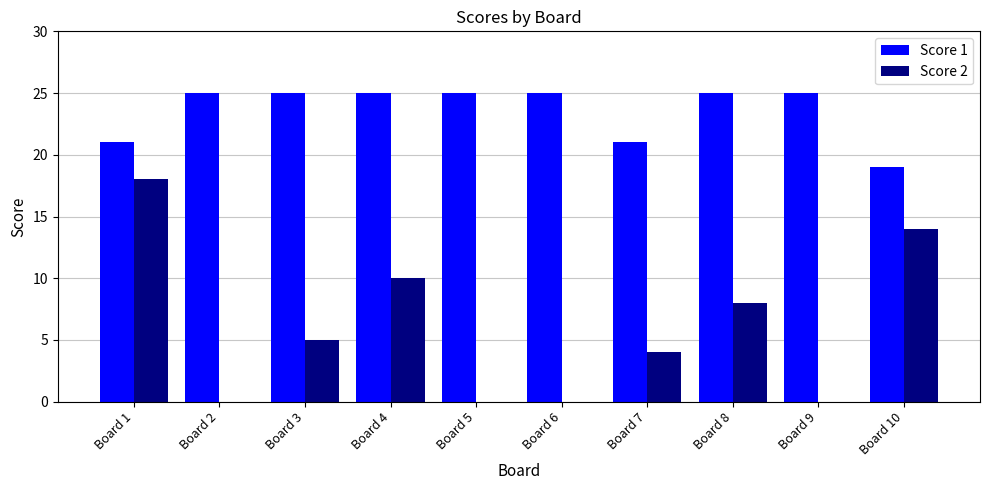

Reading left to right, list all the values displayed in this chart.

Score 1: Board 1=21	Board 2=25	Board 3=25	Board 4=25	Board 5=25	Board 6=25	Board 7=21	Board 8=25	Board 9=25	Board 10=19
Score 2: Board 1=18	Board 2=0	Board 3=5	Board 4=10	Board 5=0	Board 6=0	Board 7=4	Board 8=8	Board 9=0	Board 10=14